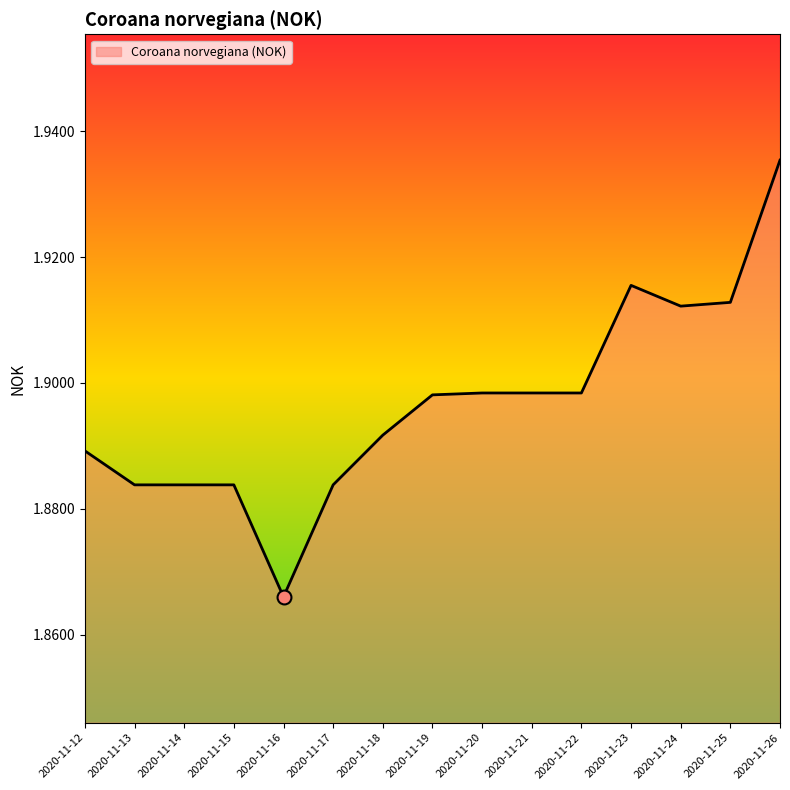

Does the chart display data point markers on the line(s)?

No